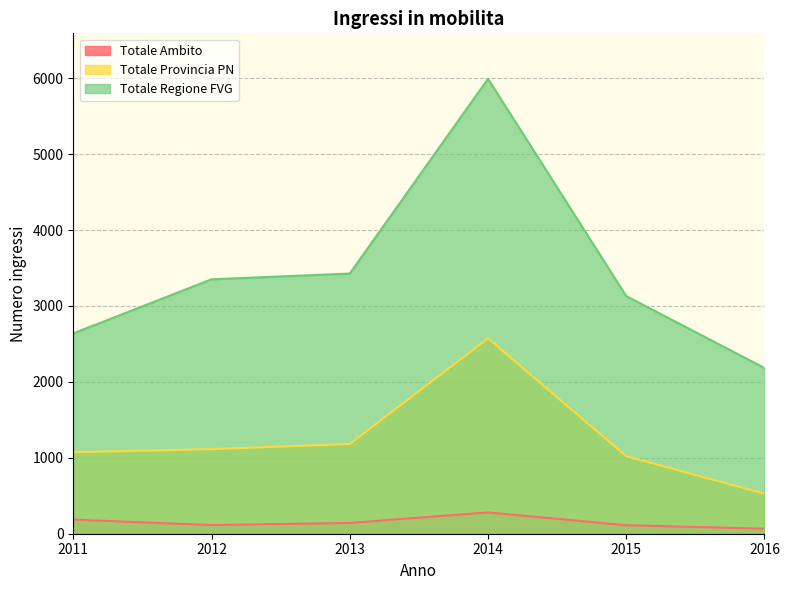

How many distinct data groups are displayed?

3